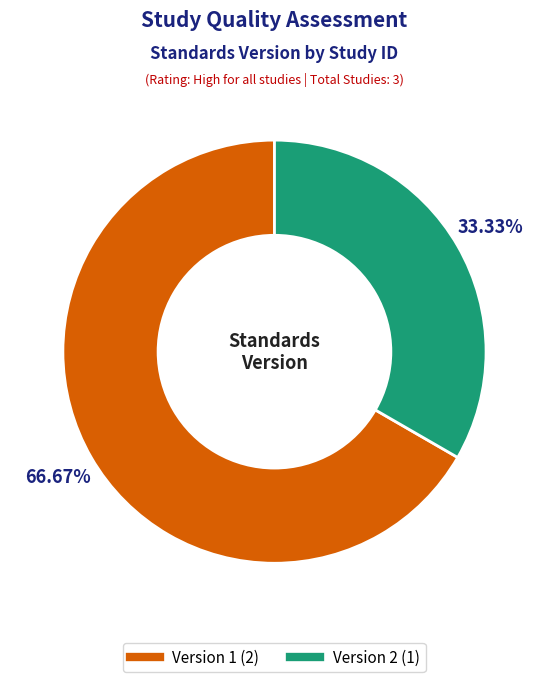

Is there any slice that represents more than half of the pie?

Yes